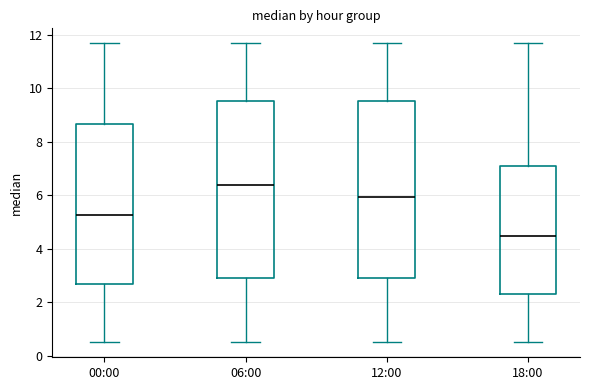

Reading left to right, transcribe this box plot: for each box, give where its median line is, the range the box spans, and where its two whiskers end, as read against the y-axis. The values are not printed on the chart, so give them approximately, as read against the axis.

00:00: median 5.2, box 2.6 to 8.6, whiskers 0.6 to 11.6
06:00: median 6.4, box 3.0 to 9.6, whiskers 0.6 to 11.6
12:00: median 6.0, box 3.0 to 9.6, whiskers 0.6 to 11.6
18:00: median 4.4, box 2.4 to 7.2, whiskers 0.6 to 11.6